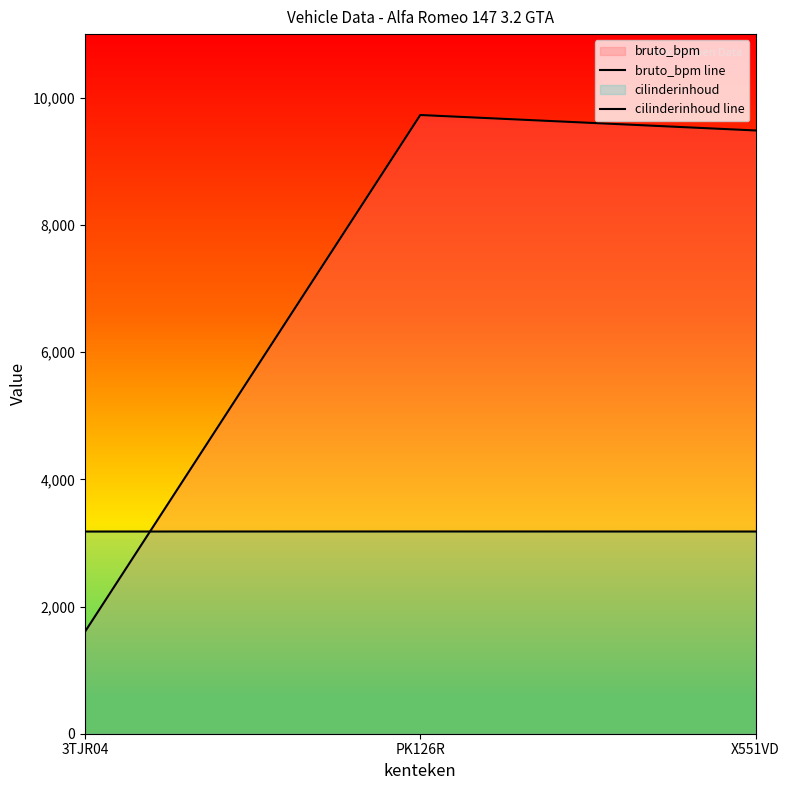

What is the difference between the maximum and minimum values in the cilinderinhoud line series?

1